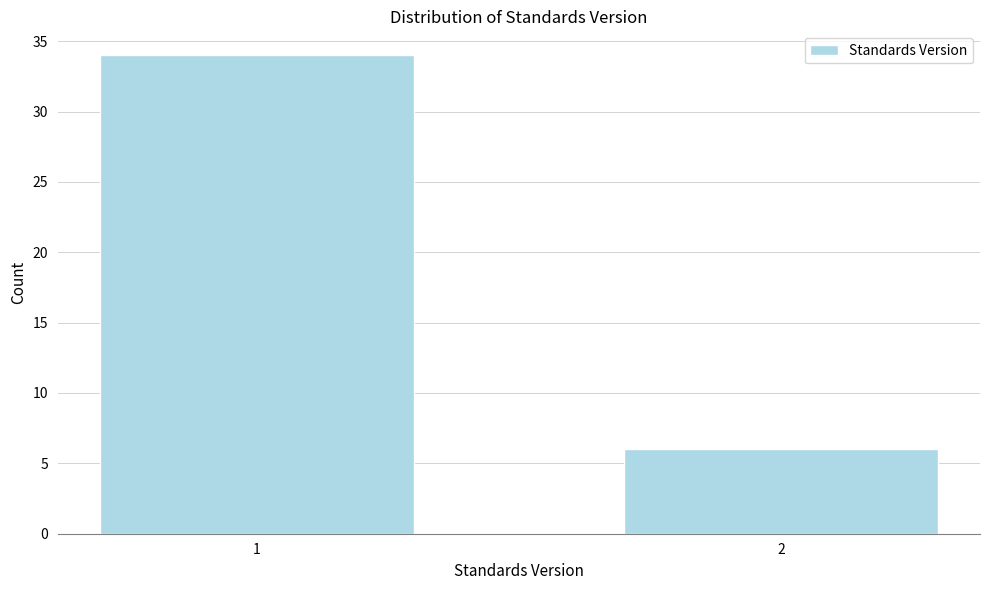

Reading right to left, list all the values displayed in this chart.

2=6	1=34